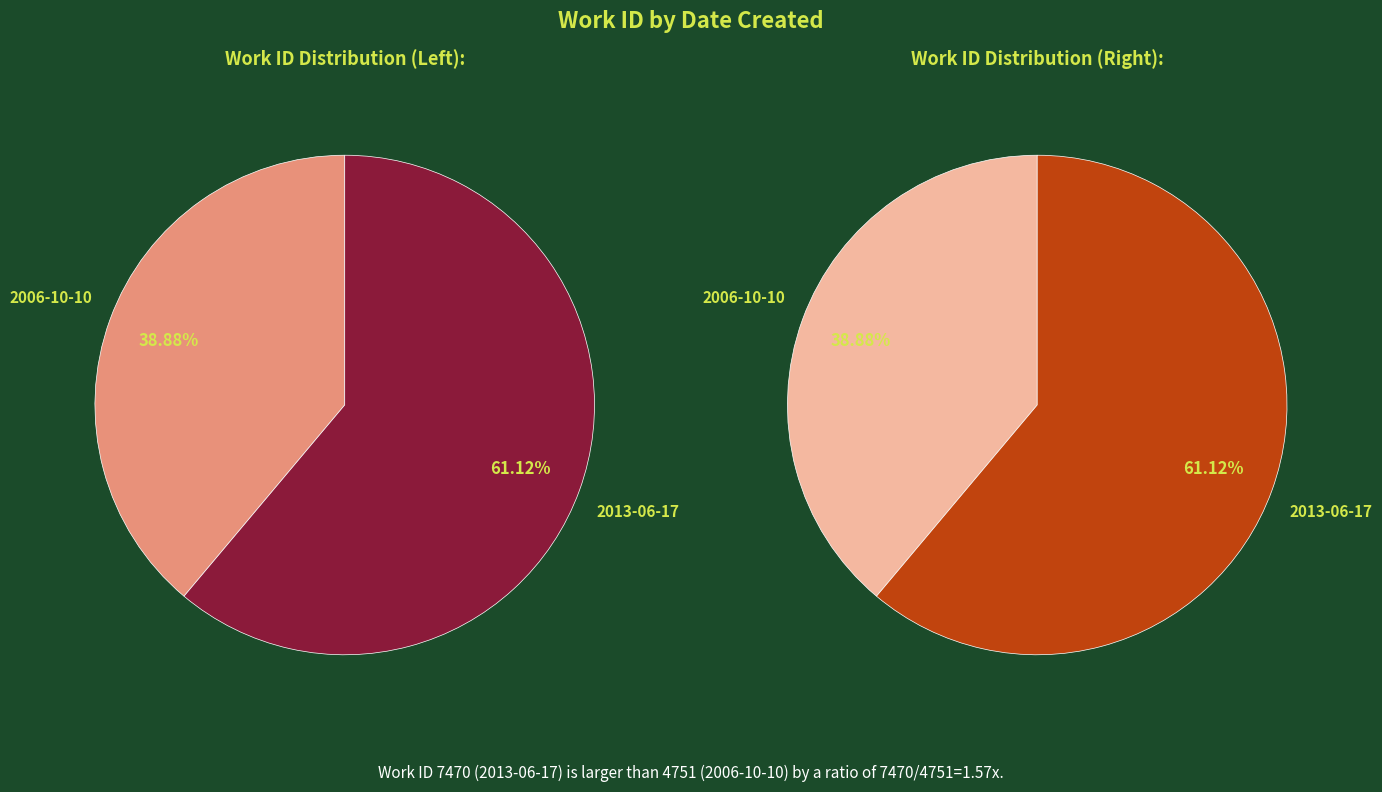

What percentage do 2006-10-10 and 2013-06-17 together represent?

100.0%